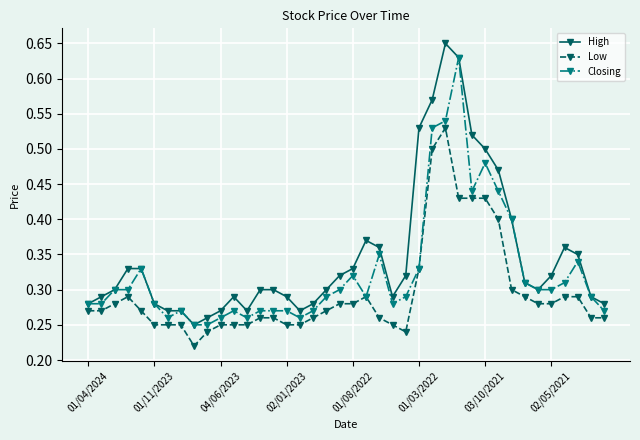

How many Closing values are between 0 and 1?

40